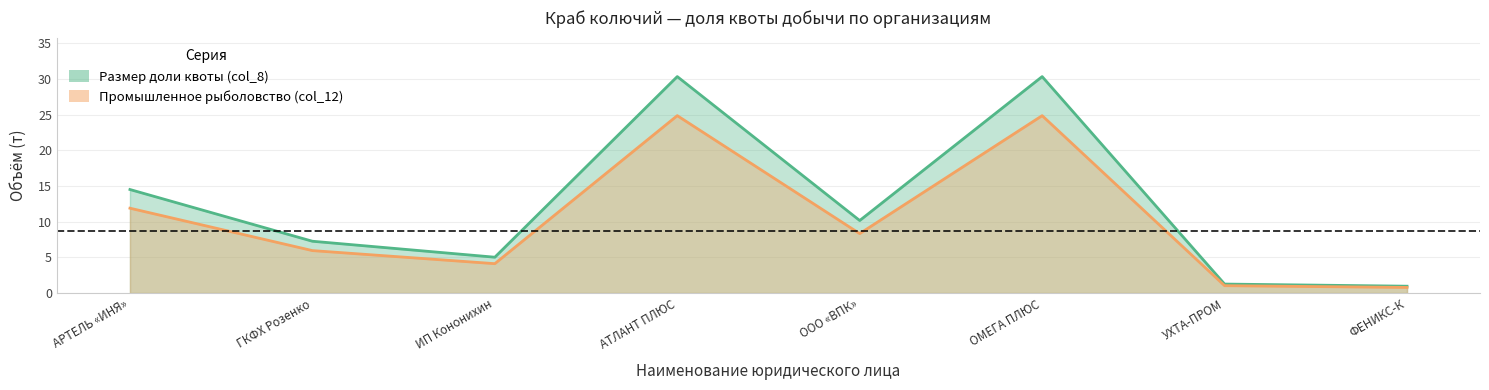

Is it true that Размер доли квоты (col_8) equals 1.3 at ФЕНИКС-К?

False